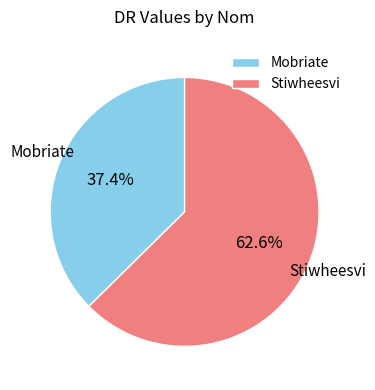

The Stiwheesvi slice represents 54% of the pie. True or false?

False